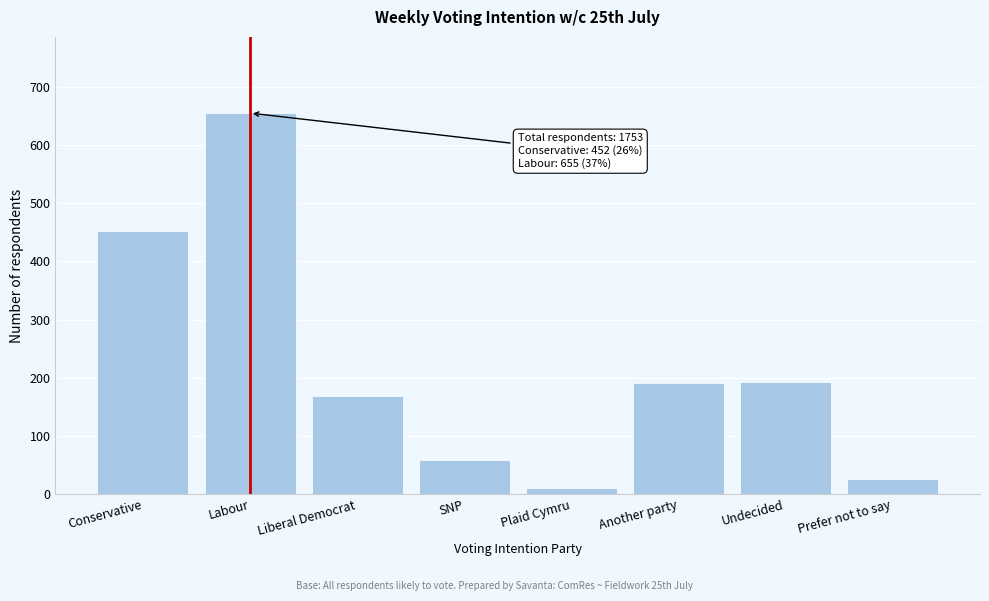

What is the sum of the values at Prefer not to say and Liberal Democrat?

194